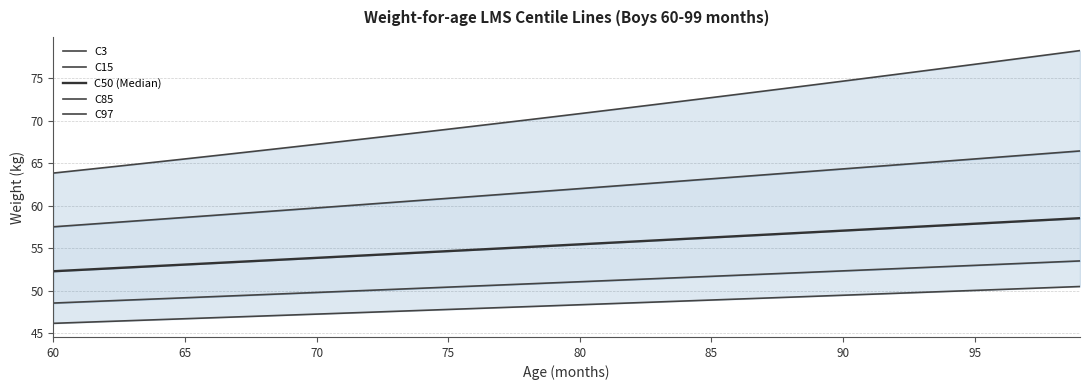

What is the difference between the maximum and minimum values in the C50 (Median) series?

6.2